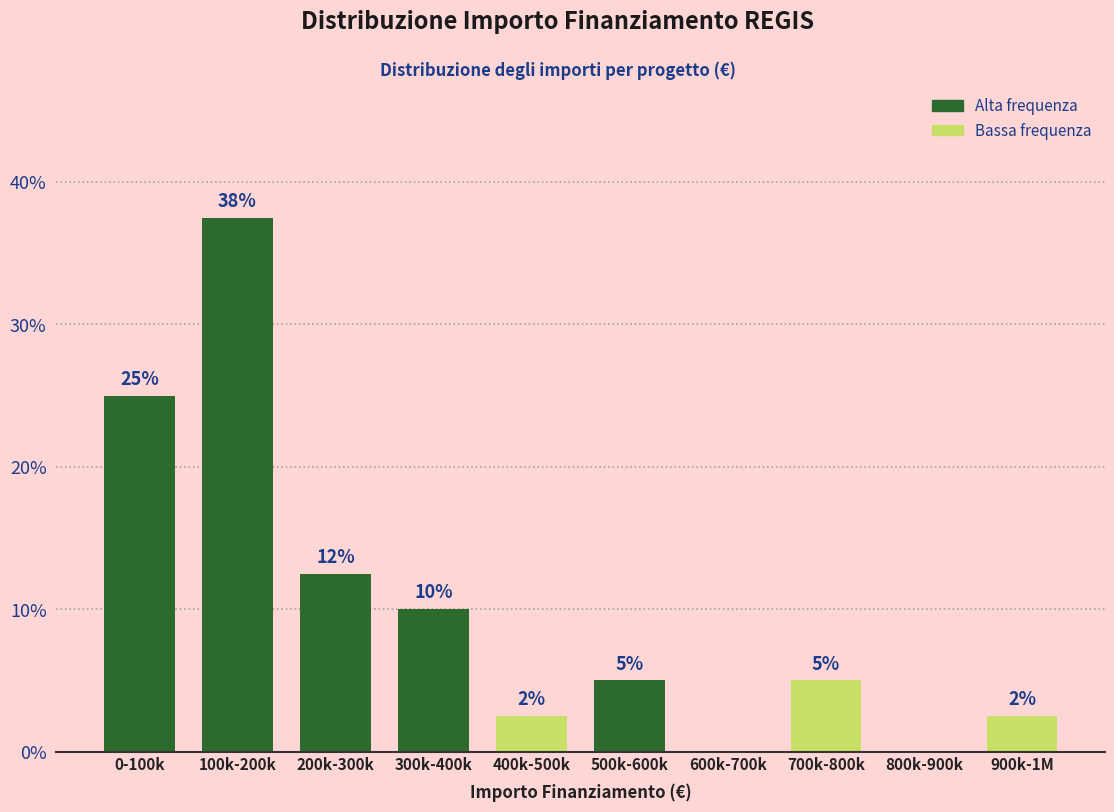

Which label corresponds to the largest value in the chart?

100k-200k